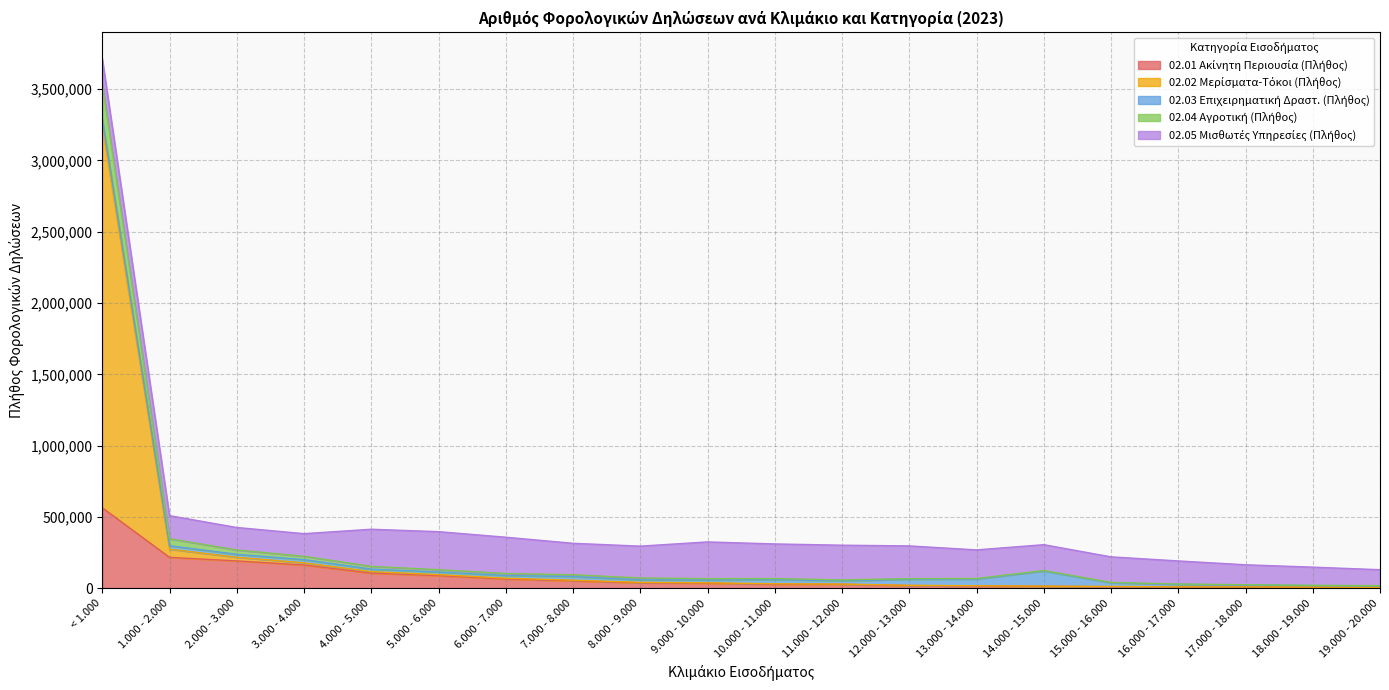

True or false: 02.04 Αγροτική (Πλήθος) and 02.02 Μερίσματα-Τόκοι (Πλήθος) intersect in this chart.

False